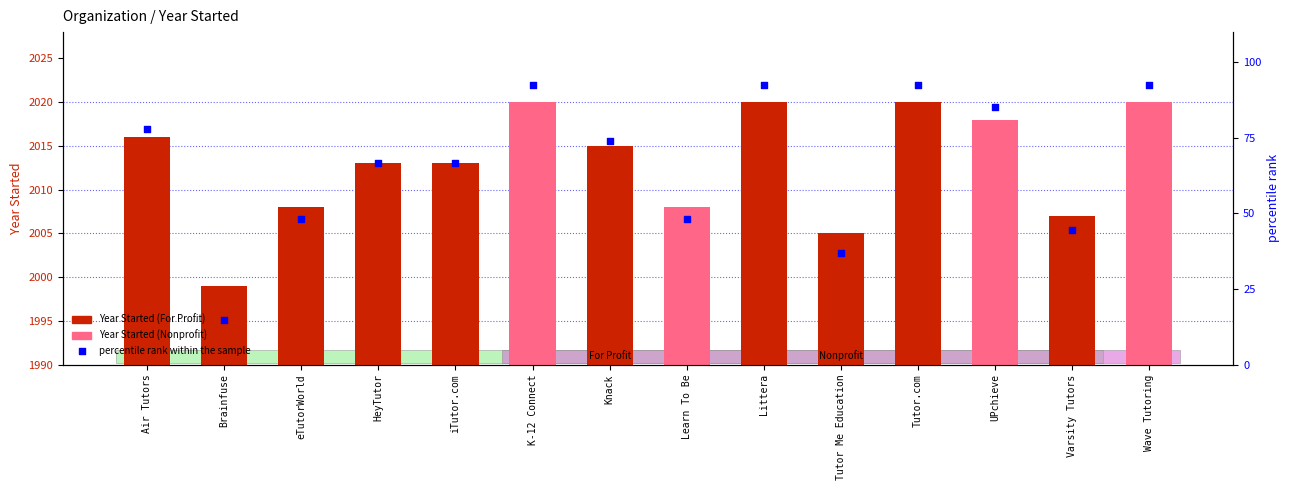

At which category is the sum across all series the highest?

K-12 Connect